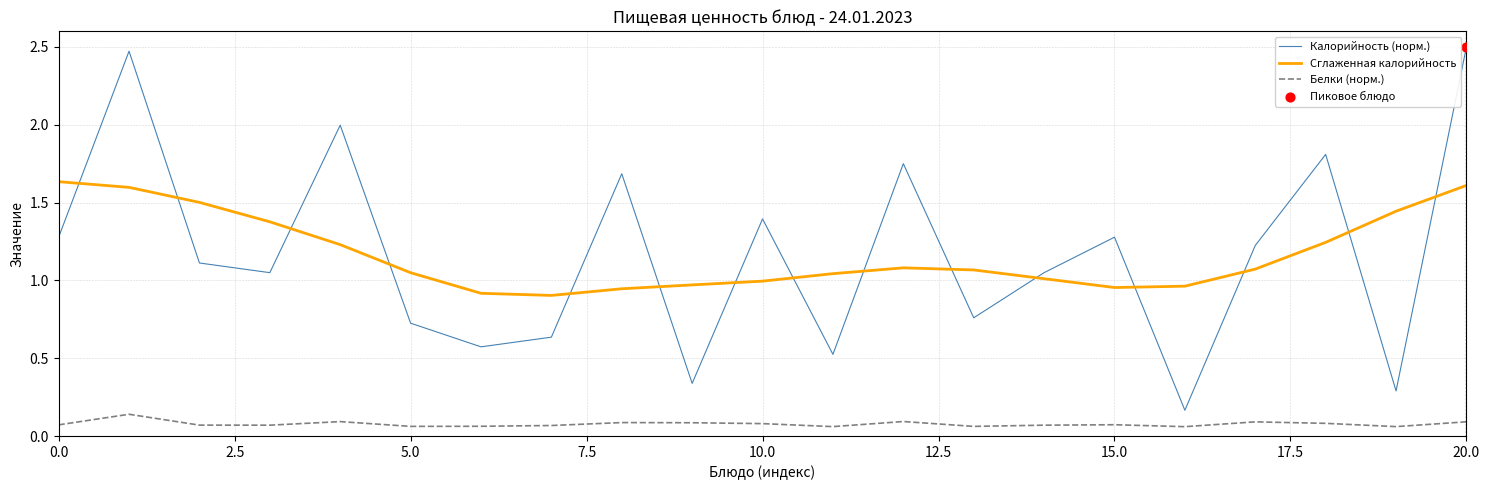

Rank the series by their maximum value, from lowest to highest.

Белки (норм.), Сглаженная калорийность, Калорийность (норм.)